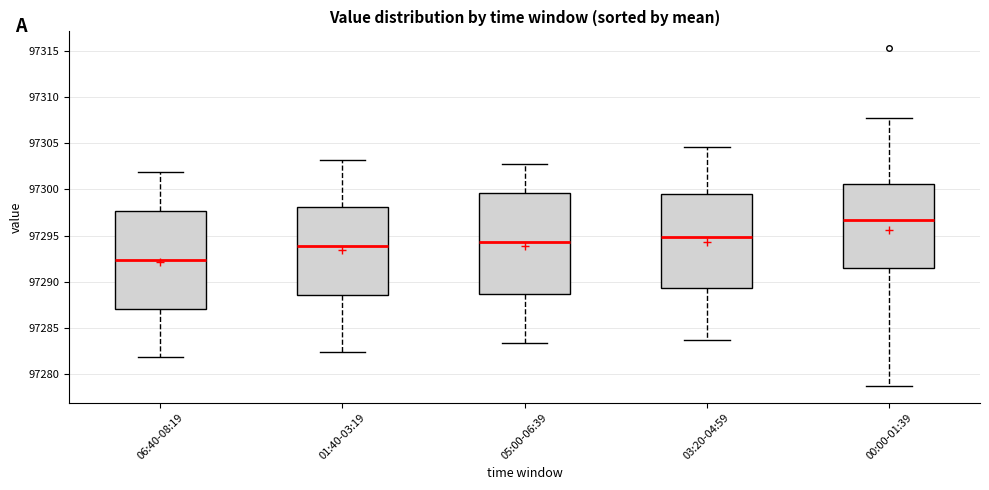

Reading left to right, transcribe this box plot: for each box, give where its median line is, the range the box spans, and where its two whiskers end, as read against the y-axis. The values are not printed on the chart, so give them approximately, as read against the axis.

06:40-08:19: median 97292.5, box 97287.0 to 97297.5, whiskers 97282.0 to 97302.0
01:40-03:19: median 97294.0, box 97288.5 to 97298.0, whiskers 97282.5 to 97303.0
05:00-06:39: median 97294.5, box 97288.5 to 97299.5, whiskers 97283.5 to 97303.0
03:20-04:59: median 97295.0, box 97289.5 to 97299.5, whiskers 97283.5 to 97304.5
00:00-01:39: median 97296.5, box 97291.5 to 97300.5, whiskers 97279.0 to 97307.5